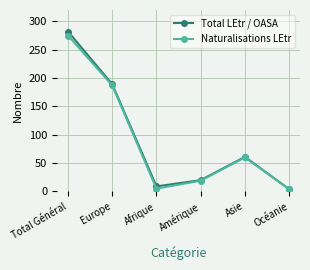

How many interior local peaks does the Total LEtr / OASA series have?

1